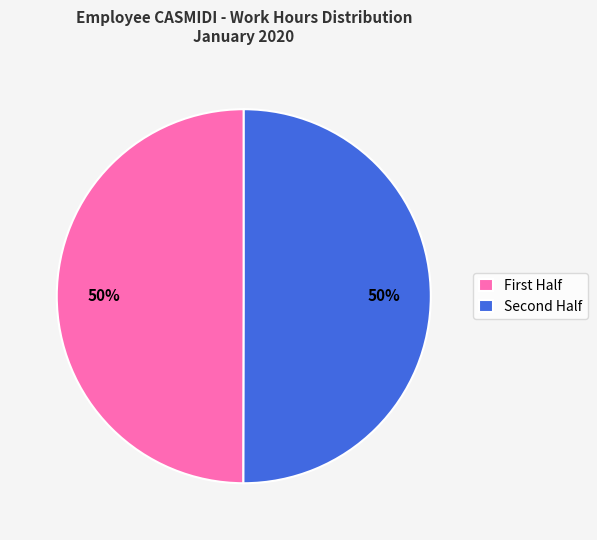

To the nearest percent, what is the average slice percentage?

50%